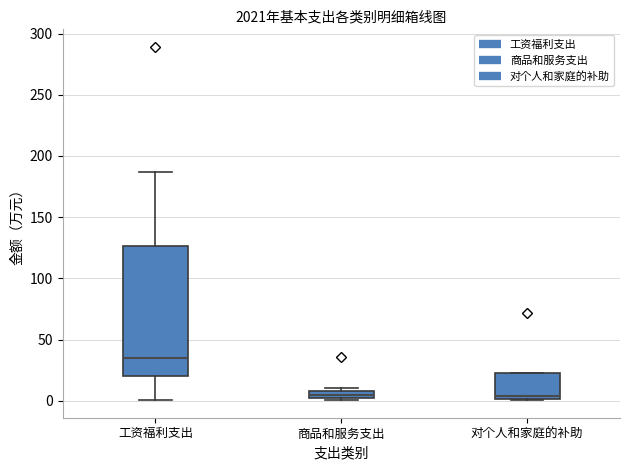

Where is the lower edge of the box for 对个人和家庭的补助 on the y-axis? The values are not printed on the chart, so give them approximately, as read against the axis.

0